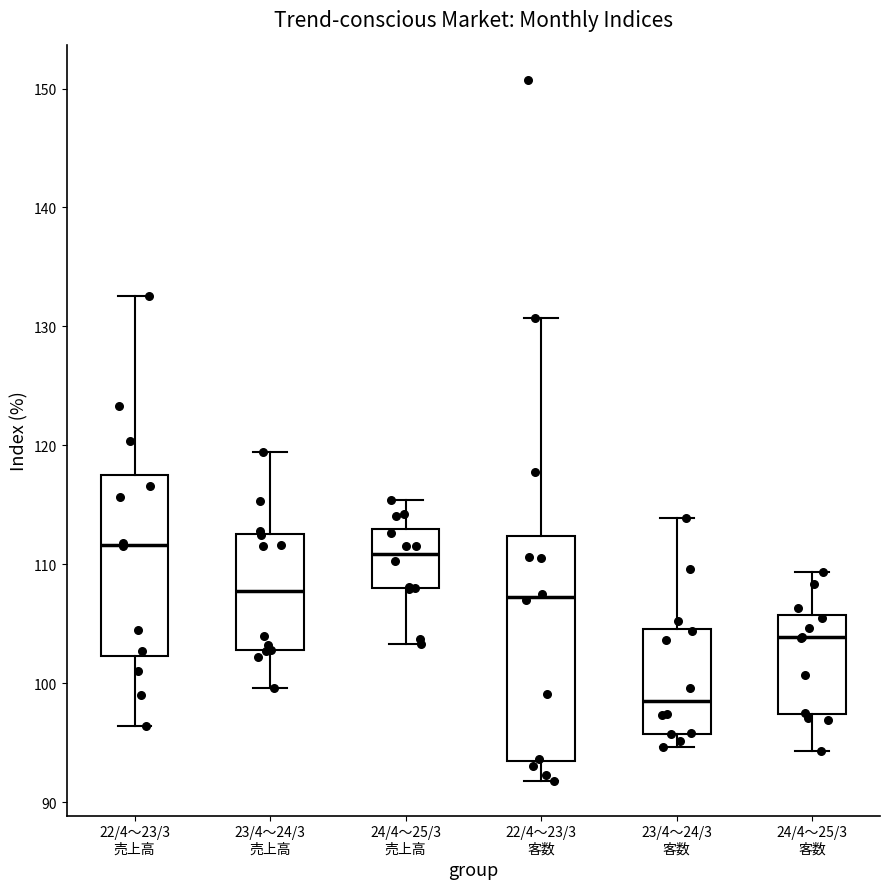

Reading left to right, read every box against the y-axis: the position of its median line, the range the box covers, and the ends of its whiskers. The values are not printed on the chart, so give them approximately, as read against the axis.

22/4～23/3 売上高: median 112, box 102 to 118, whiskers 96 to 133
23/4～24/3 売上高: median 108, box 103 to 113, whiskers 100 to 119
24/4～25/3 売上高: median 111, box 108 to 113, whiskers 103 to 115
22/4～23/3 客数: median 107, box 93 to 112, whiskers 92 to 131
23/4～24/3 客数: median 98, box 96 to 105, whiskers 95 to 114
24/4～25/3 客数: median 104, box 97 to 106, whiskers 94 to 109